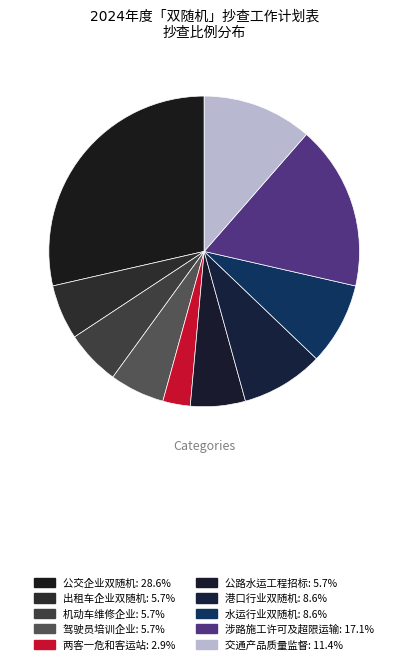

To the nearest percent, what is the average slice percentage?

10%